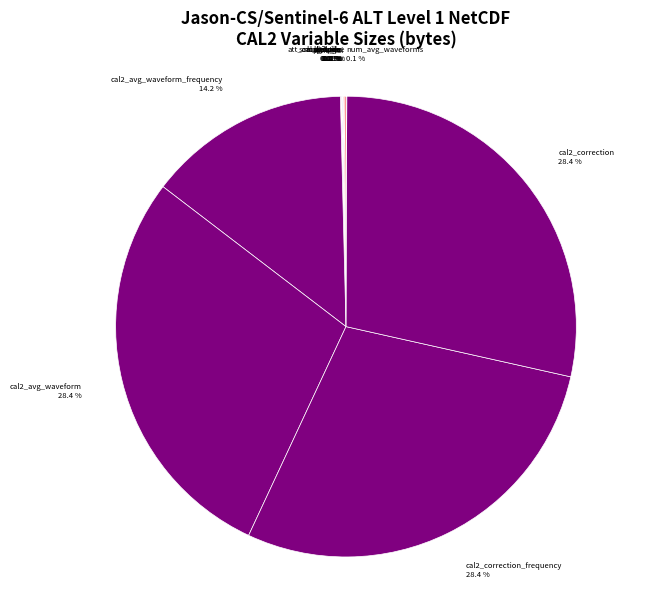

What percentage do cal2_avg_waveform and cal2_correction together represent?

56.9%